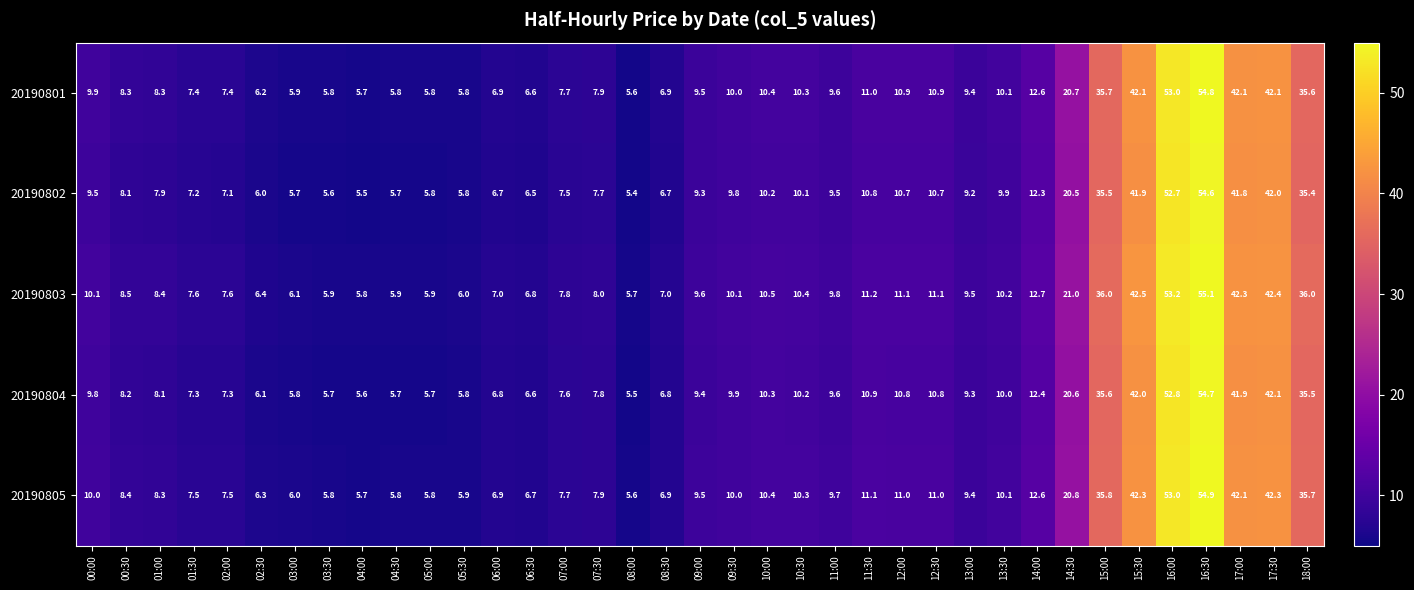

At which category does the chart reach its peak across all series?

16:30